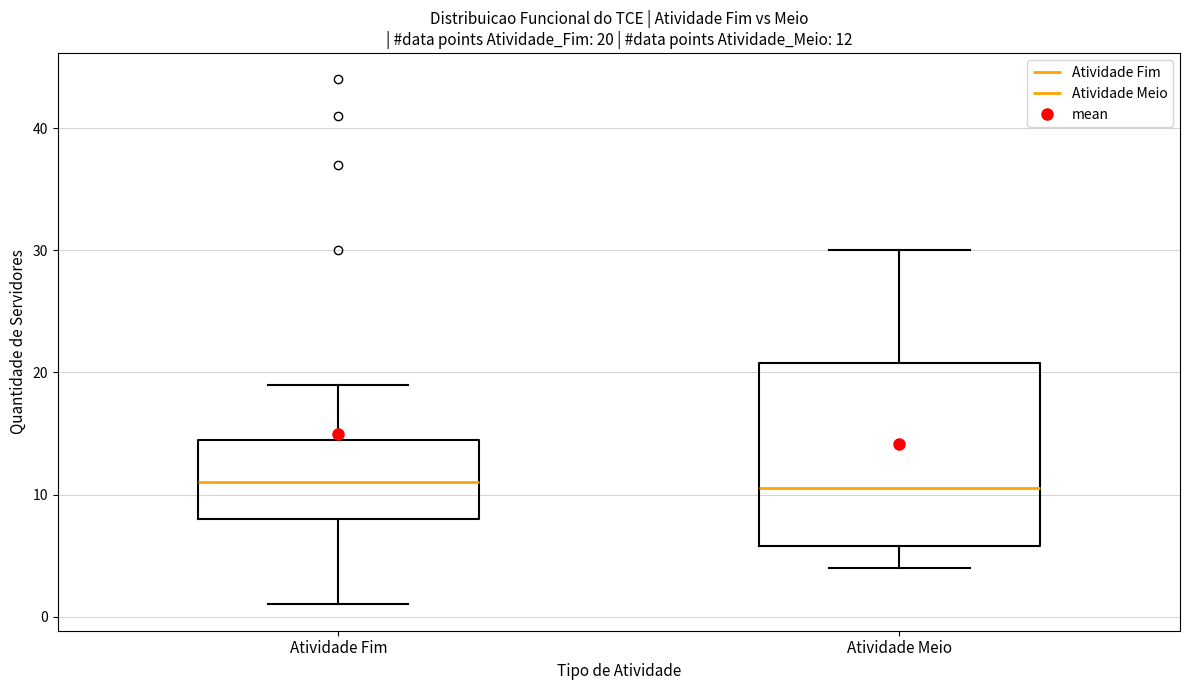

Which box is the tallest, from its lower edge to its upper edge?

Atividade Meio